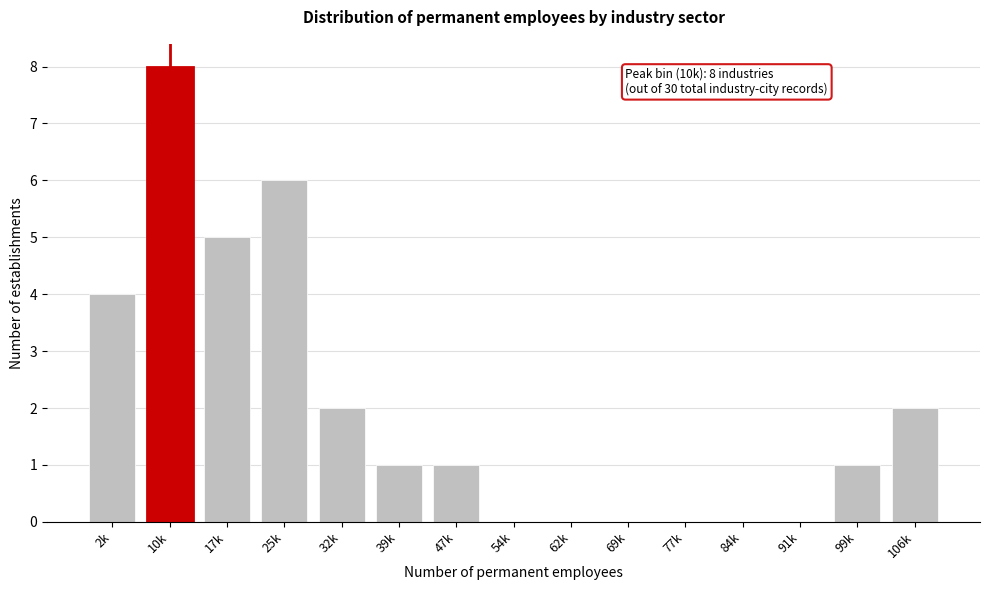

Reading left to right, list all the values displayed in this chart.

2k=4	10k=8	17k=5	25k=6	32k=2	39k=1	47k=1	54k=0	62k=0	69k=0	77k=0	84k=0	91k=0	99k=1	106k=2